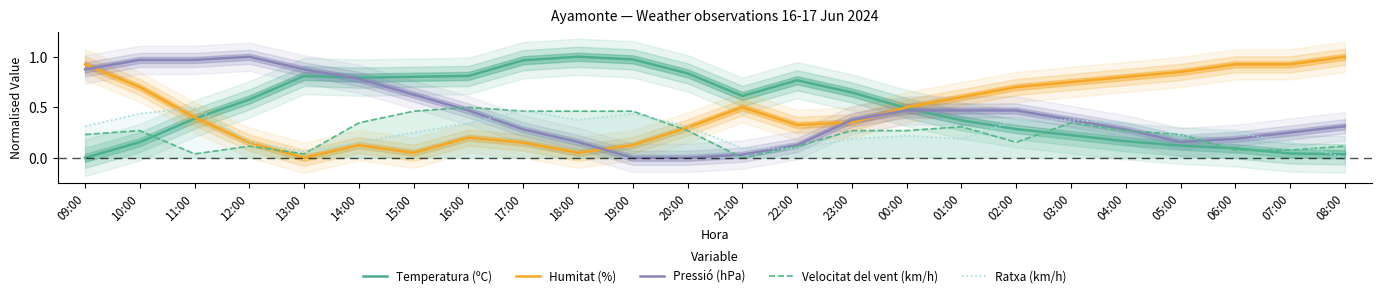

What are all the series names shown in the legend?

Temperatura (ºC), Humitat (%), Pressió (hPa), Velocitat del vent (km/h), Ratxa (km/h)